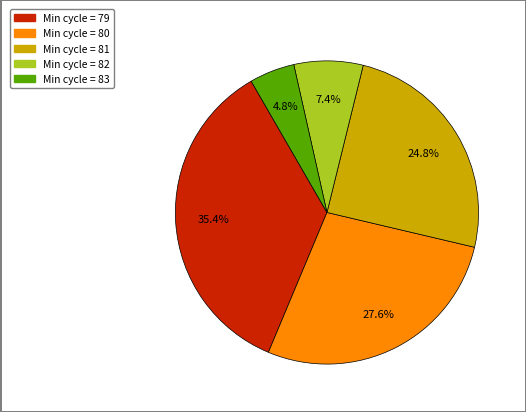

How many segments does this pie chart have?

5